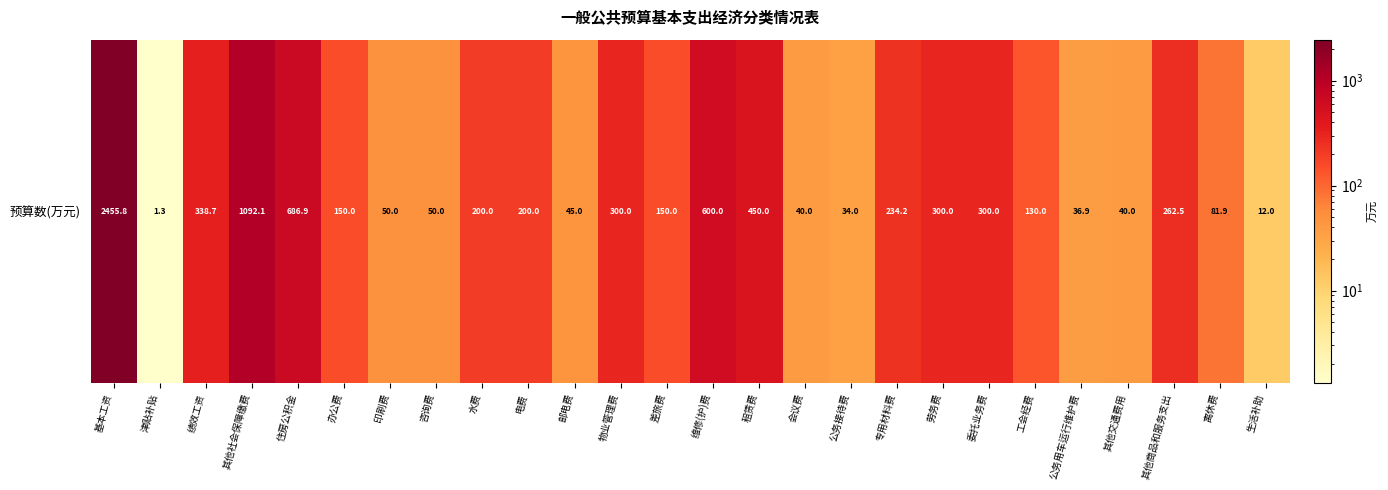

Approximately how many times larger is the value at 水费 compared to 其他商品和服务支出?

0.8